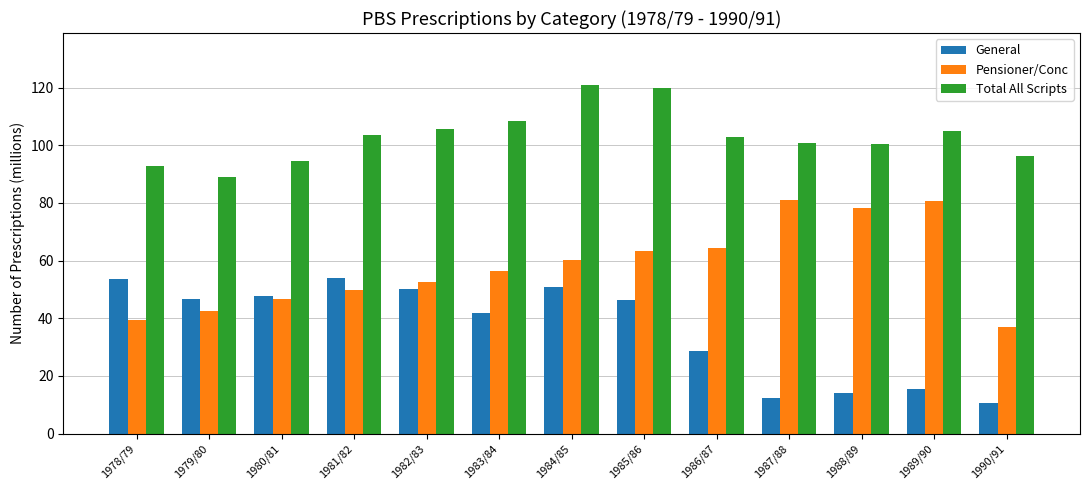

What is the spread (max minus min) of values at 1987/88?

88.6